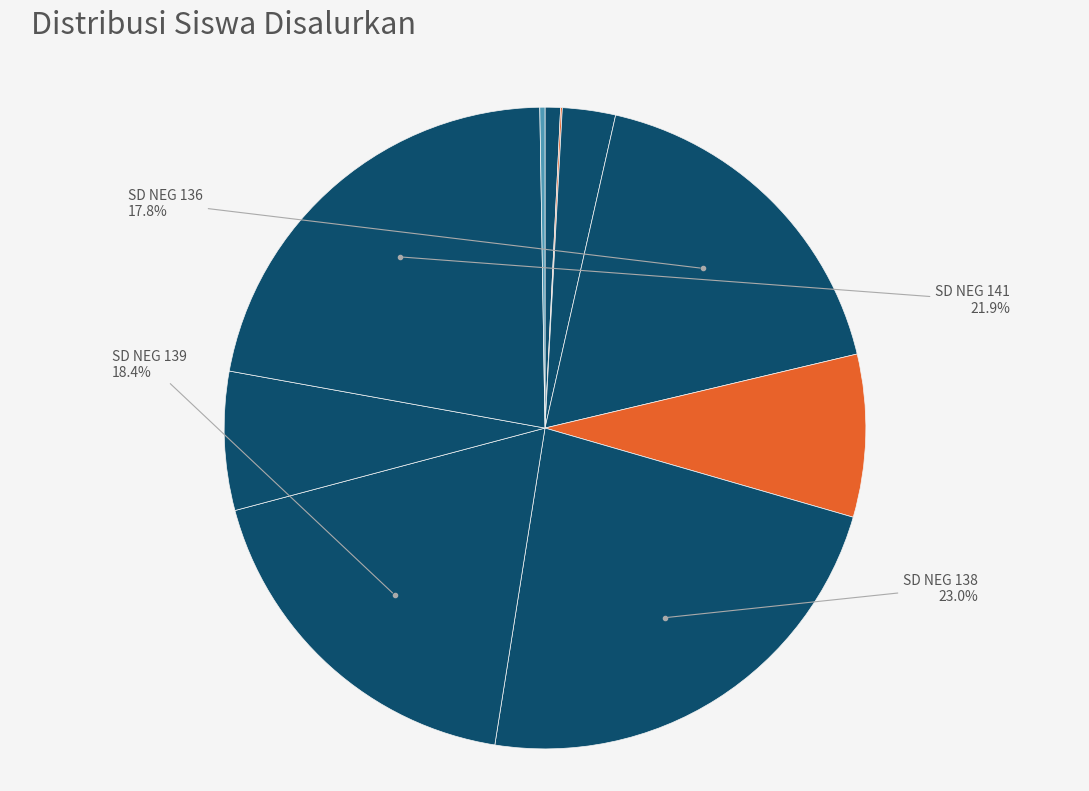

Which slice is the smallest?

SD KARTIKA II 3